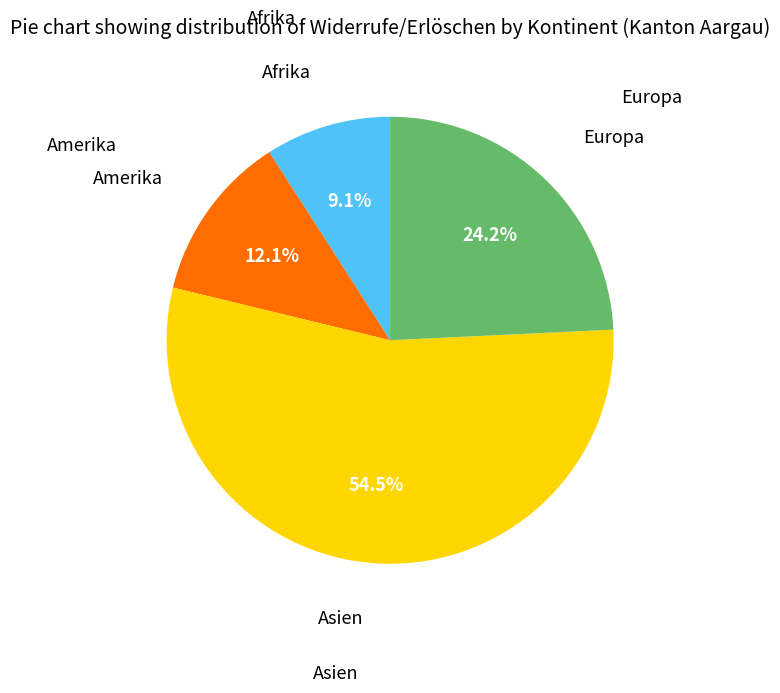

Does any single category account for the majority?

Yes